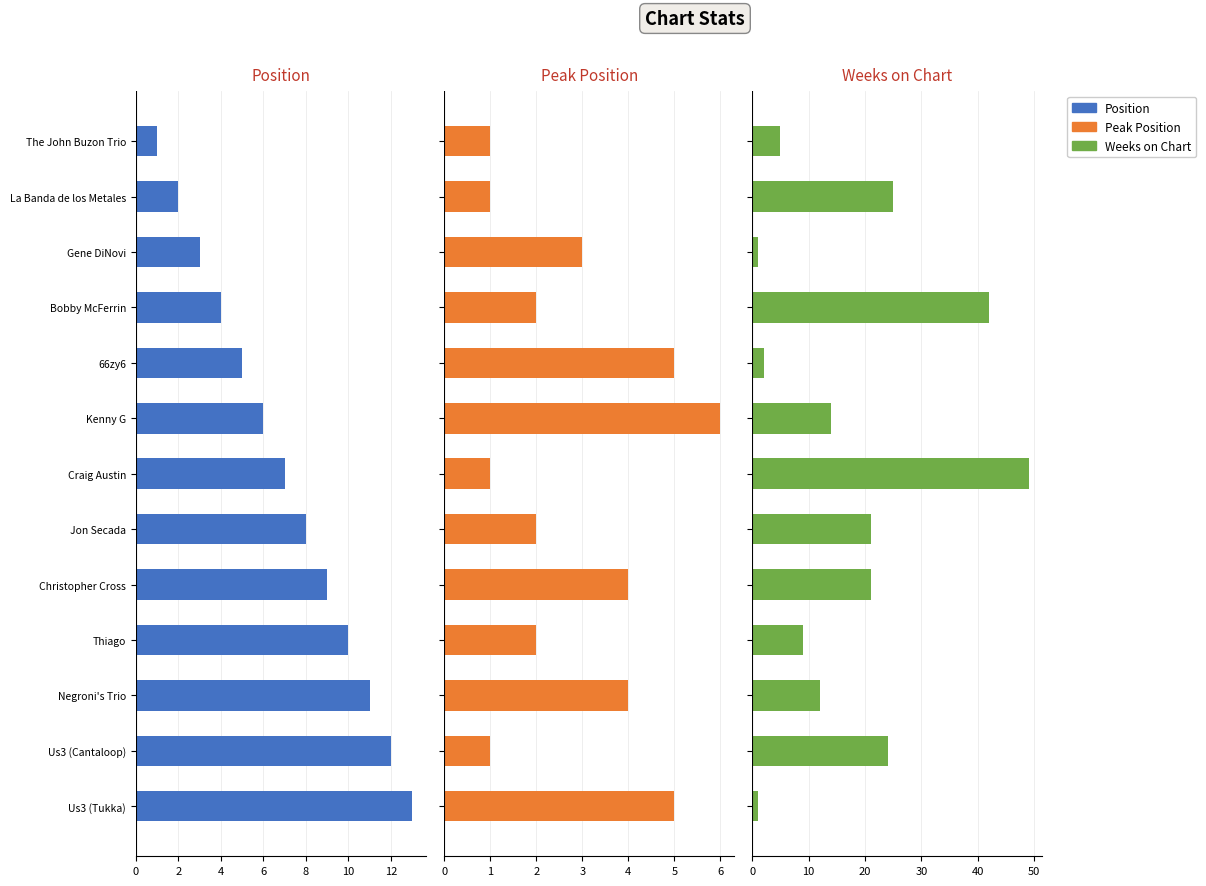

What is the difference between the maximum and minimum values in the Weeks on Chart series?

48